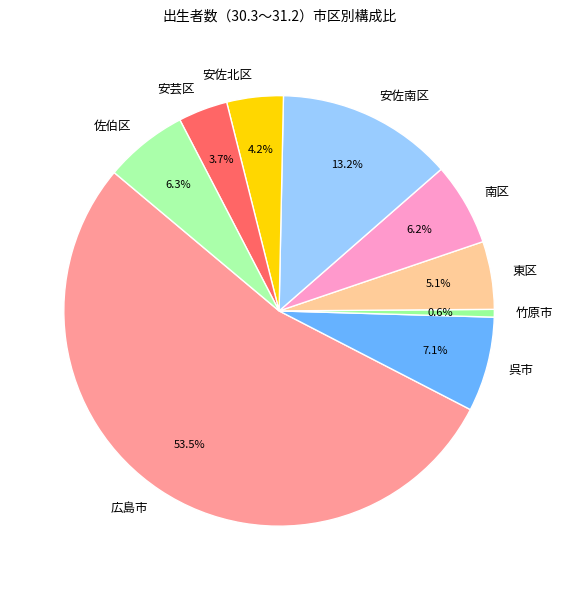

What is the ratio of the value at 南区 to the value at 東区?

1.2